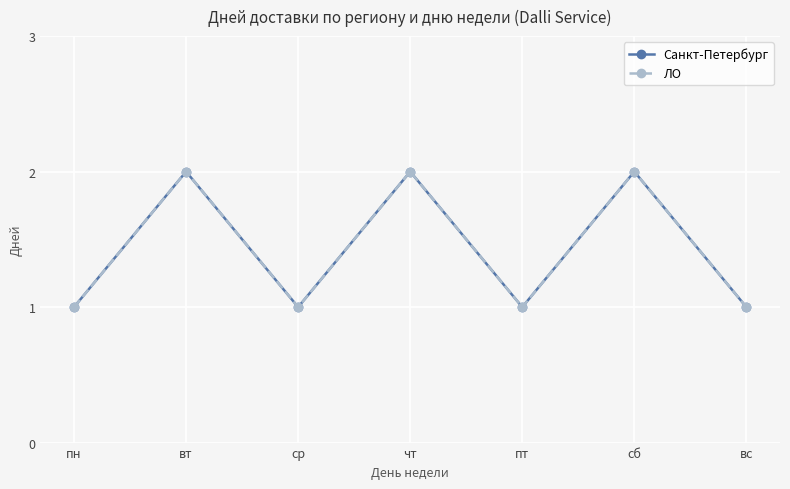

The Санкт-Петербург series shows 1 at пн. True or false?

True